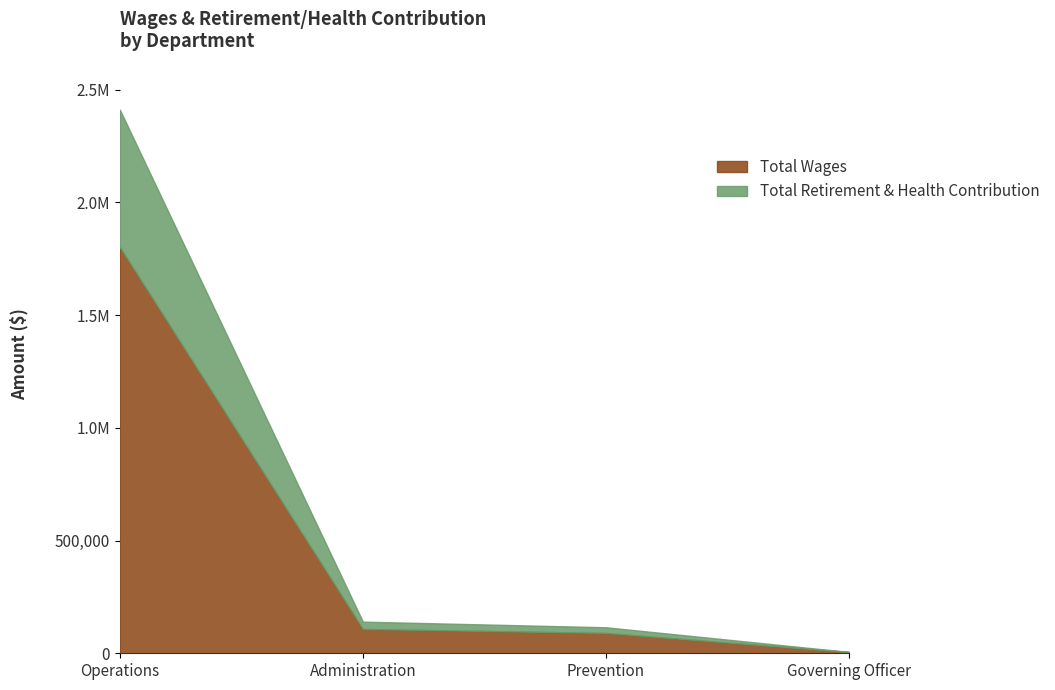

What is the difference between the maximum and minimum values in the Total Wages series?

1795795